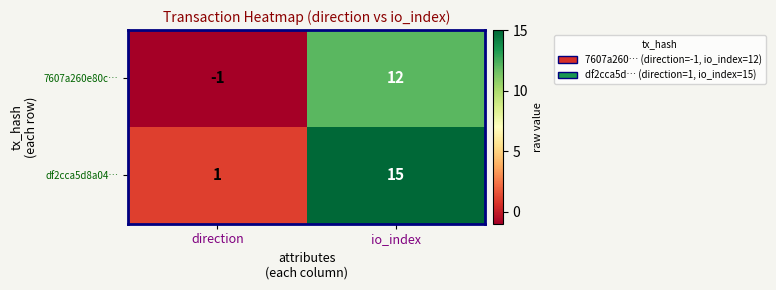

How many positive values does the 7607a260e80c… series have?

1